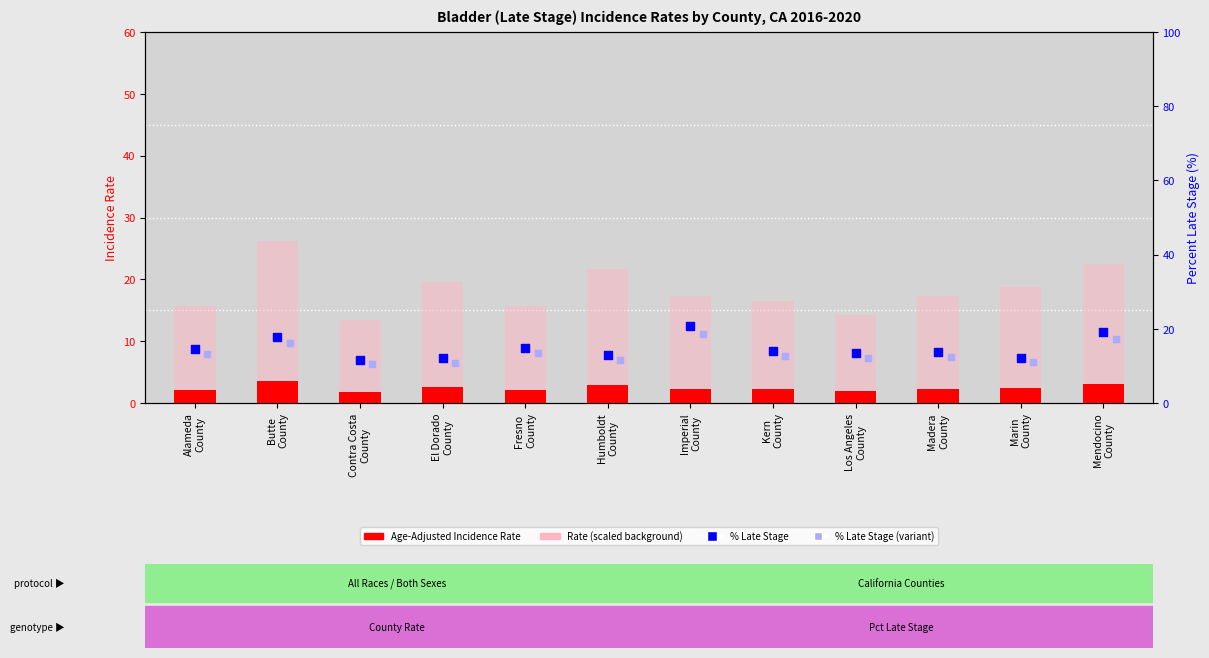

Which series has the largest Y range (max minus min)?

Rate (scaled)